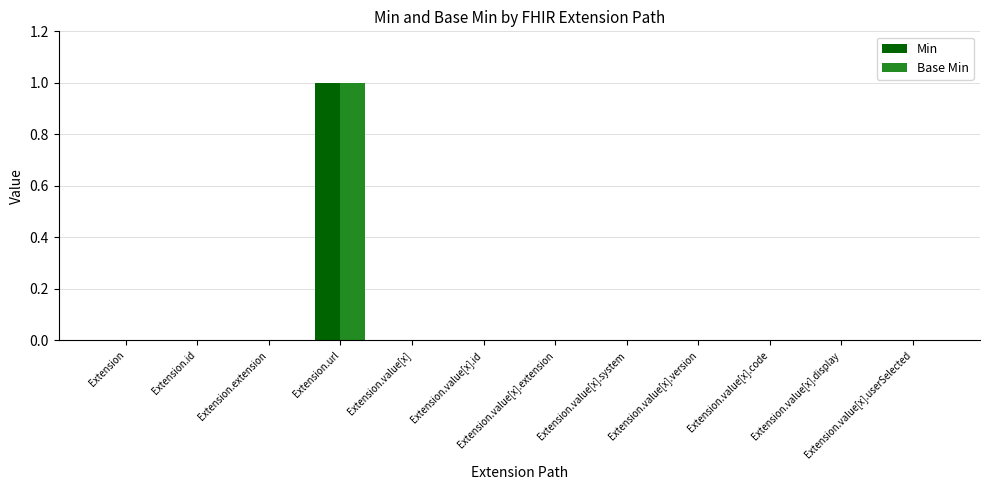

How many groups of bars are there?

12